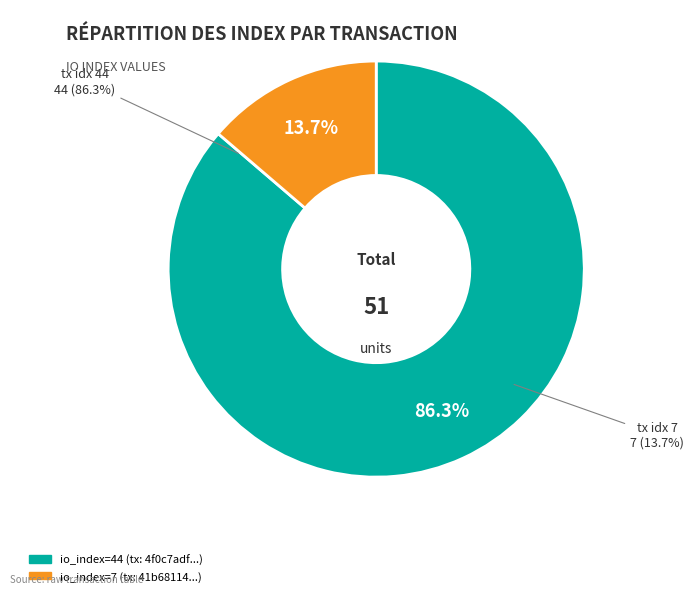

What is the smallest slice in the pie chart?

tx index 7